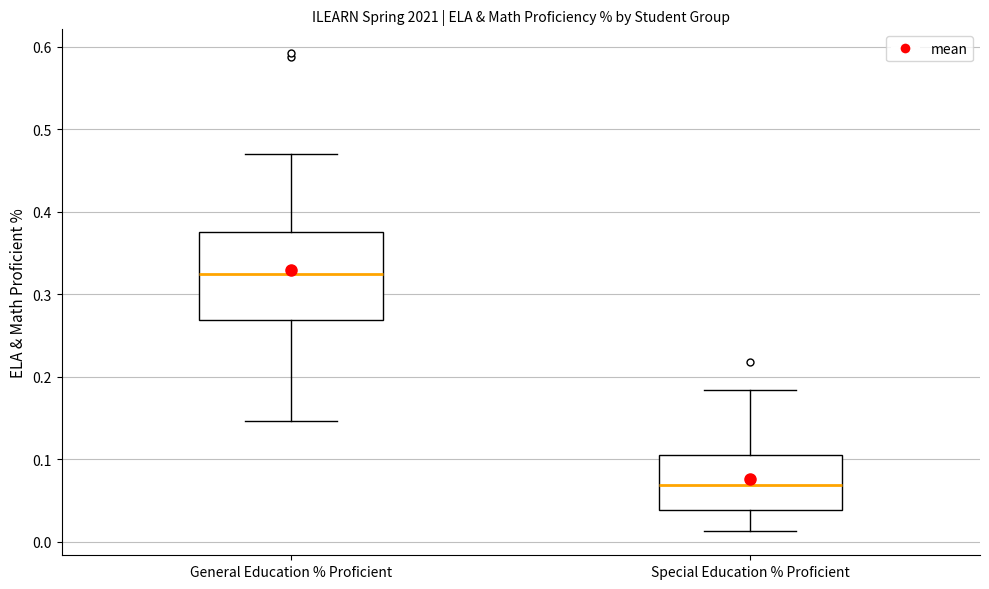

Reading left to right, read every box against the y-axis: the position of its median line, the range the box covers, and the ends of its whiskers. The values are not printed on the chart, so give them approximately, as read against the axis.

General Education % Proficient: median 0.32, box 0.27 to 0.37, whiskers 0.15 to 0.47
Special Education % Proficient: median 0.07, box 0.04 to 0.10, whiskers 0.01 to 0.18